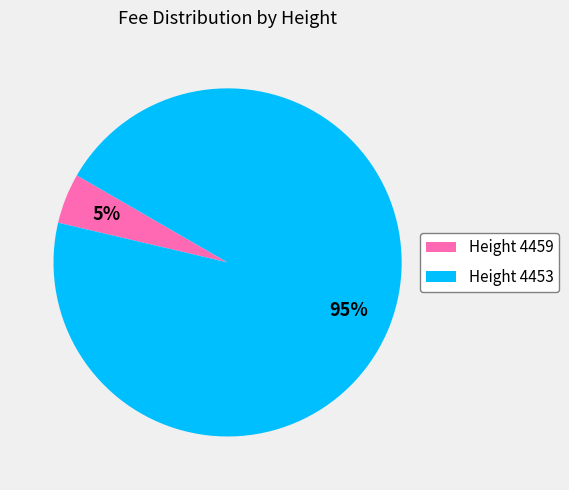

What percentage is the Height 4453 slice, to the nearest percent?

95%